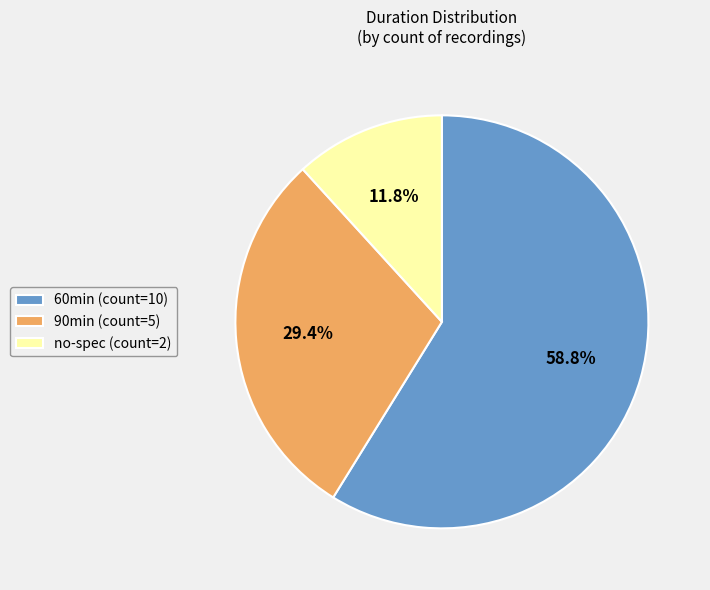

To the nearest percent, what is the average slice percentage?

33%